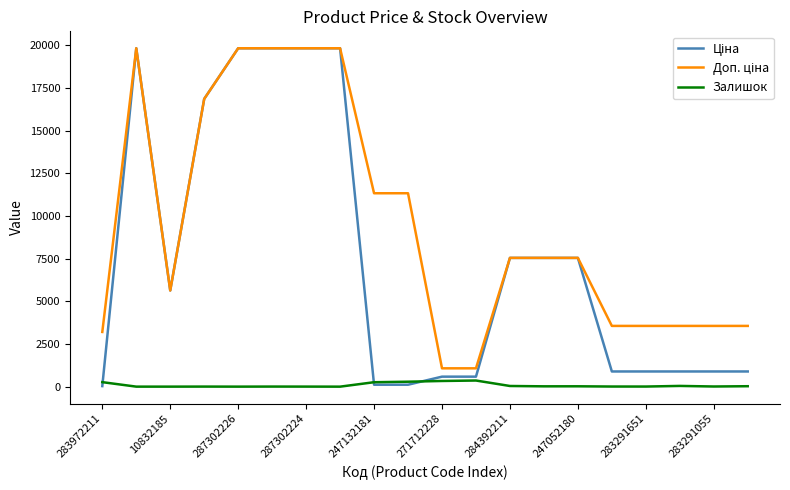

At how many categories does at least one series exceed 16030?

6